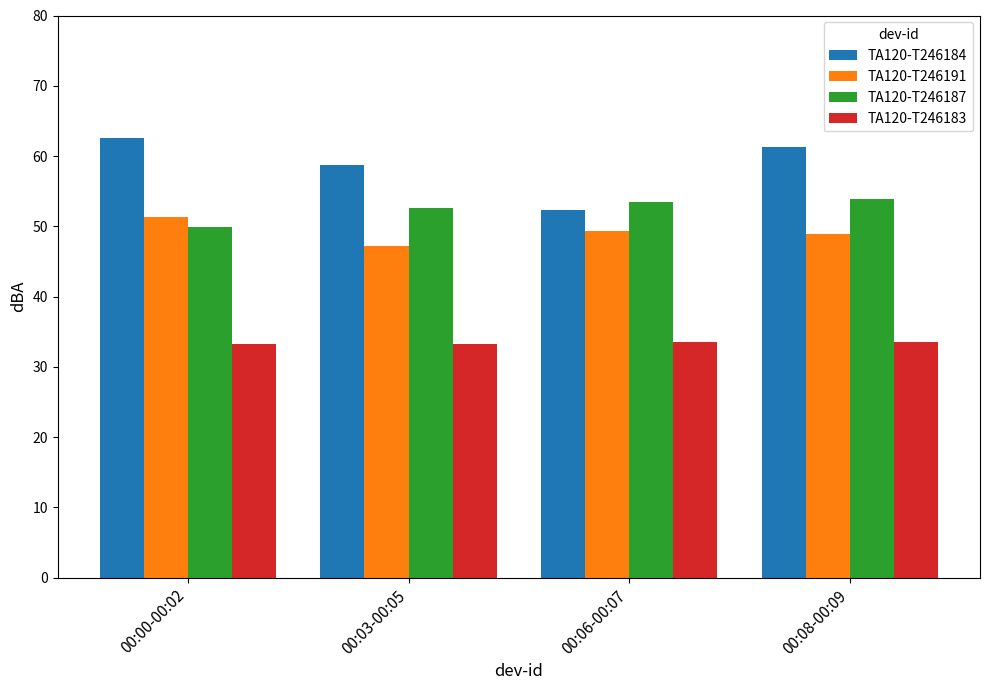

What position from the right is 00:00-00:02?

4